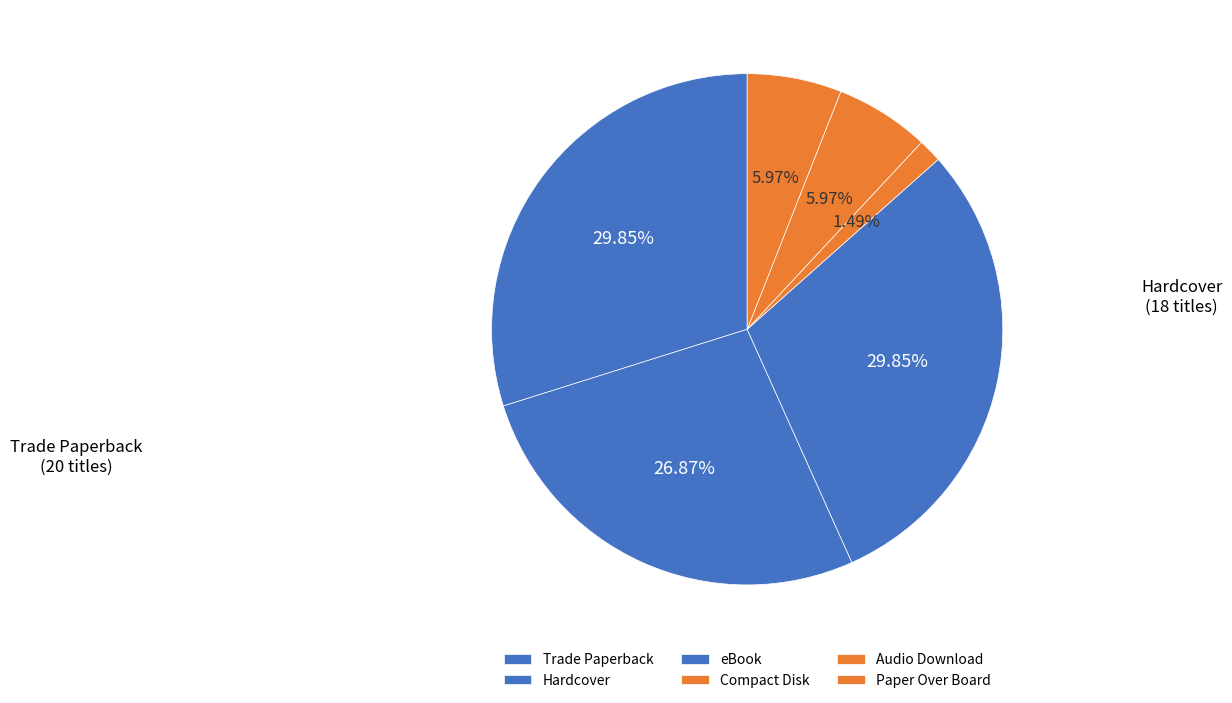

How many slices are in this pie chart?

6